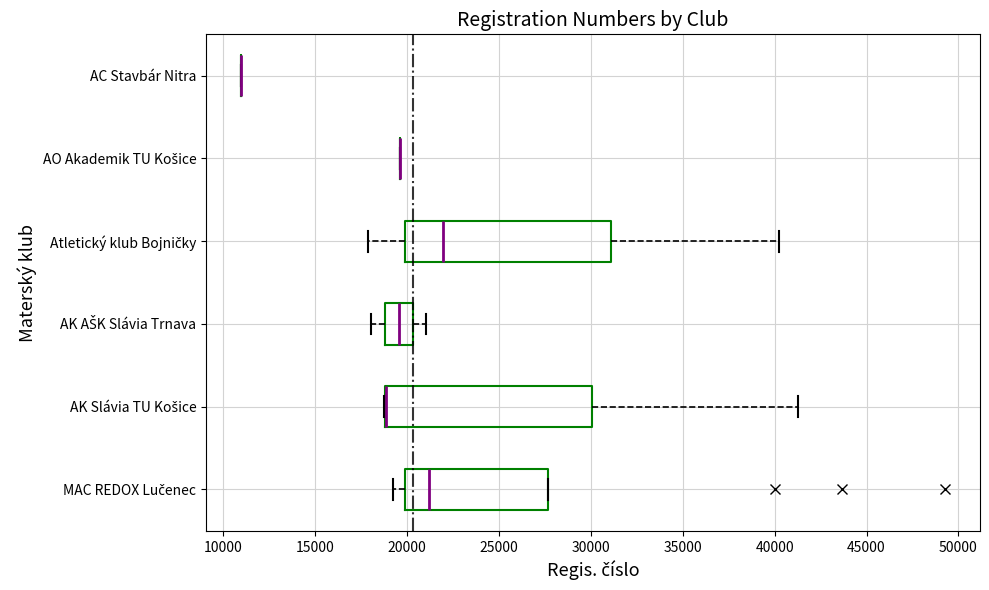

Reading bottom to top, read every box against the x-axis: the position of its median line, the range the box covers, and the ends of its whiskers. The values are not printed on the chart, so give them approximately, as read against the axis.

MAC REDOX Lučenec: median 21000, box 20000 to 27500, whiskers 19500 to 27500
AK Slávia TU Košice: median 19000 (drawn on the box's left edge), box 19000 to 30000, whiskers 18500 to 41000
AK AŠK Slávia Trnava: median 19500, box 19000 to 20500, whiskers 18000 to 21000
Atletický klub Bojničky: median 22000, box 20000 to 31000, whiskers 18000 to 40000
AO Akademik TU Košice: box collapsed to a line at 19500, whiskers 19500 to 19500
AC Stavbár Nitra: box collapsed to a line at 11000, whiskers 11000 to 11000